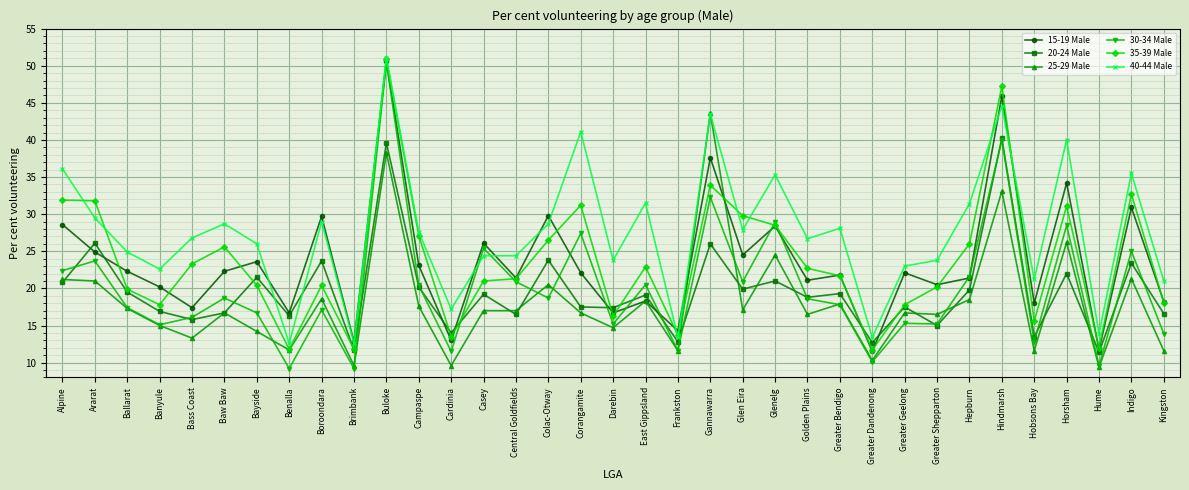

True or false: 20-24 Male has more than 0 interior local peaks.

True